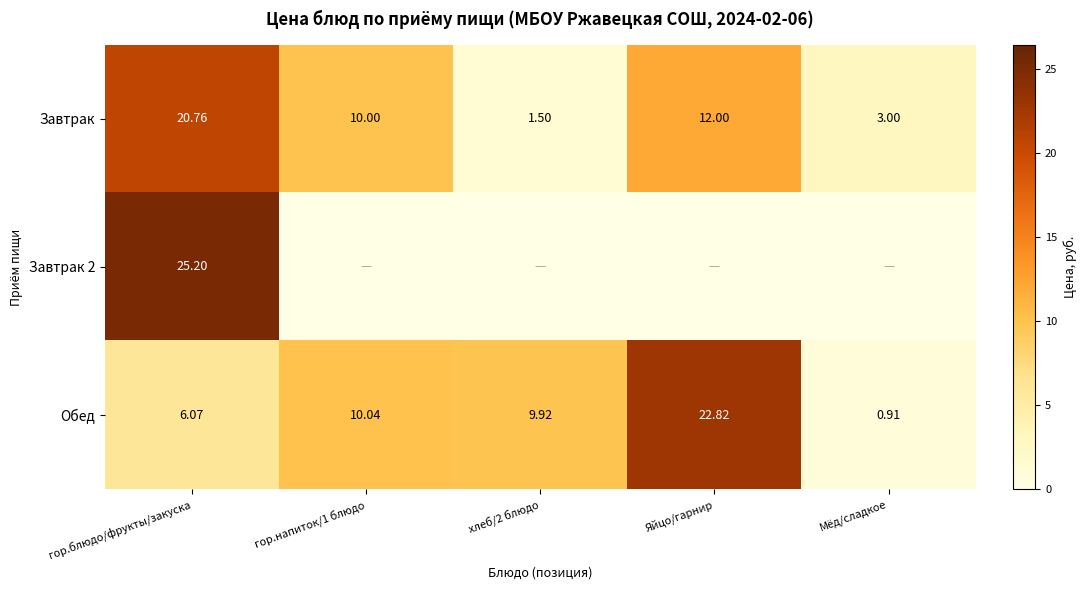

What is the difference between the maximum and minimum values in the Обед series?

21.9